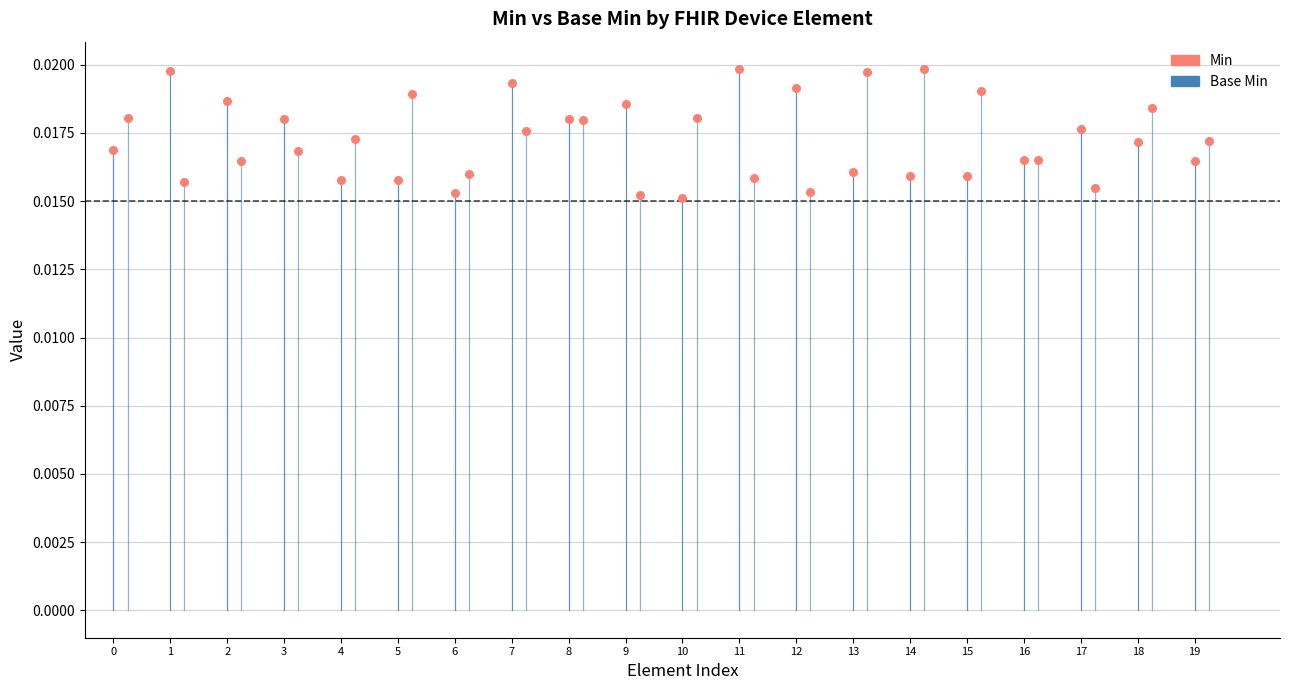

Which series reaches the minimum Y coordinate?

Min